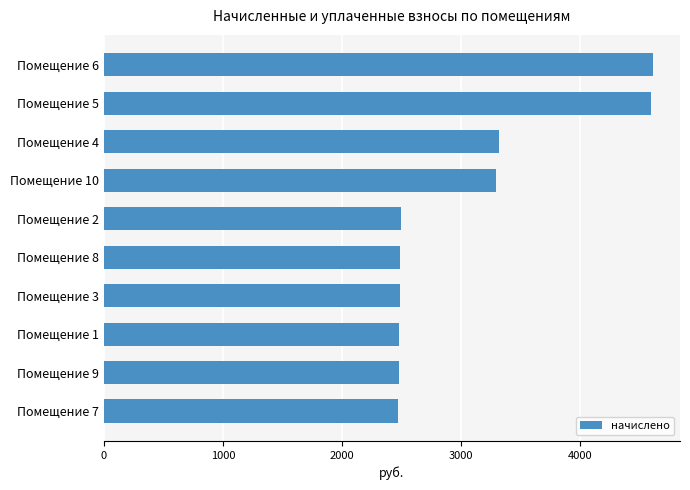

What is the sum of all values?

30731.0